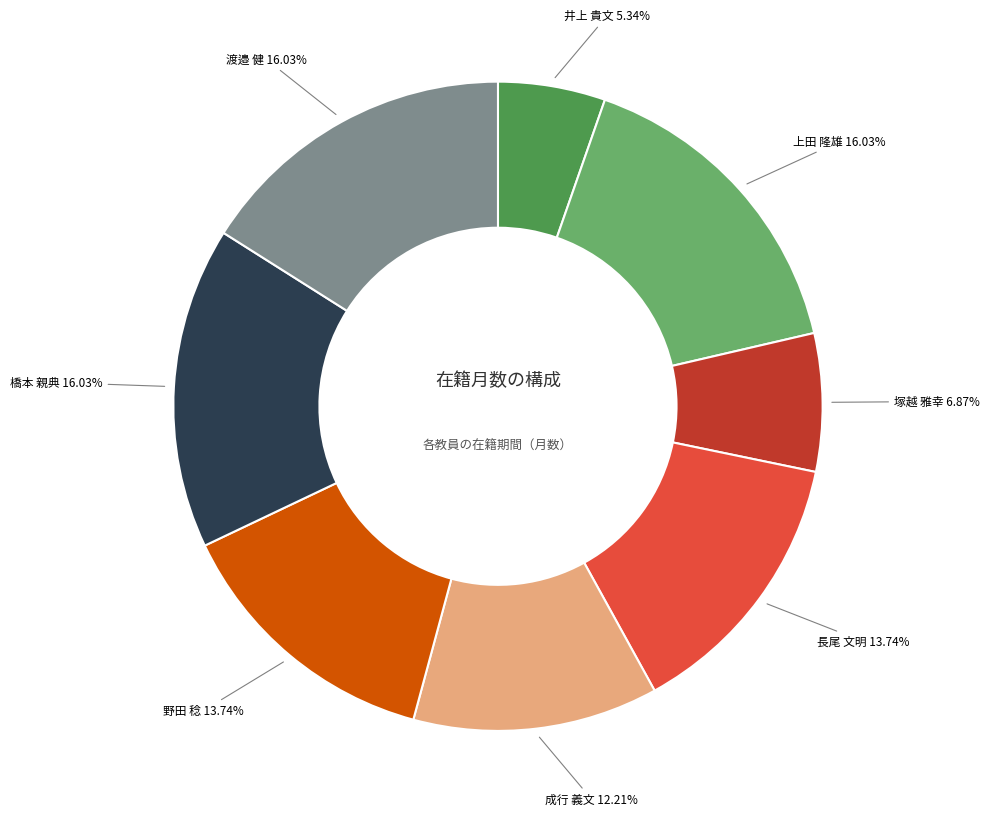

Does any single category account for the majority?

No